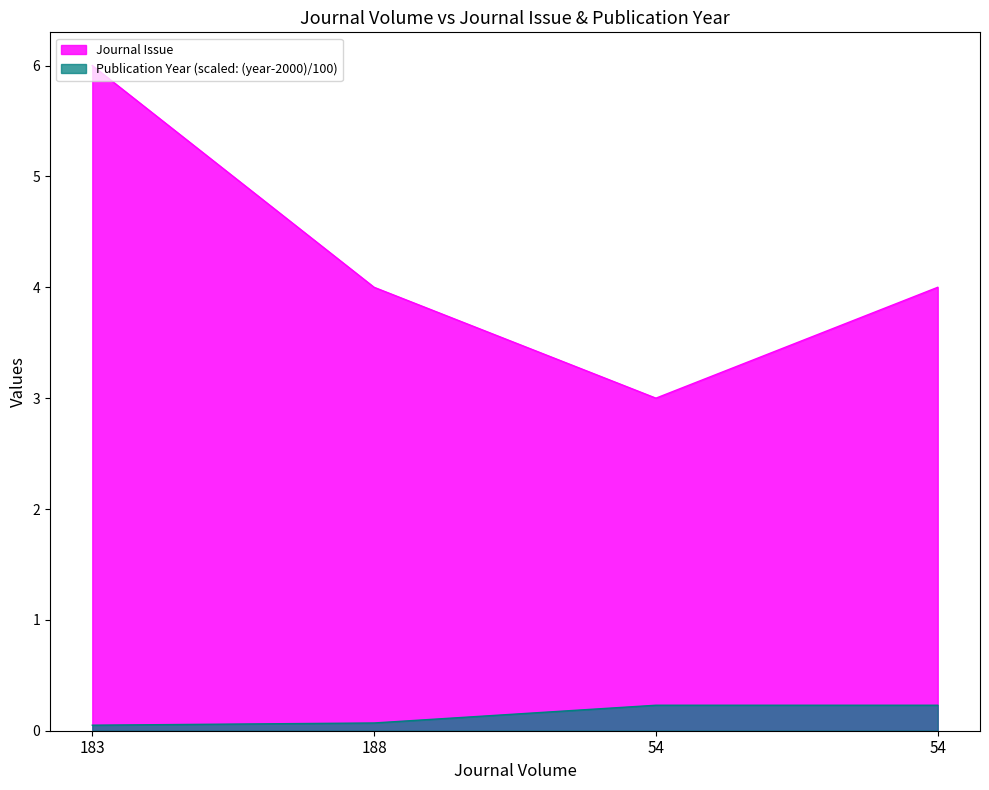

How many data points in Journal Issue are less than 4?

1